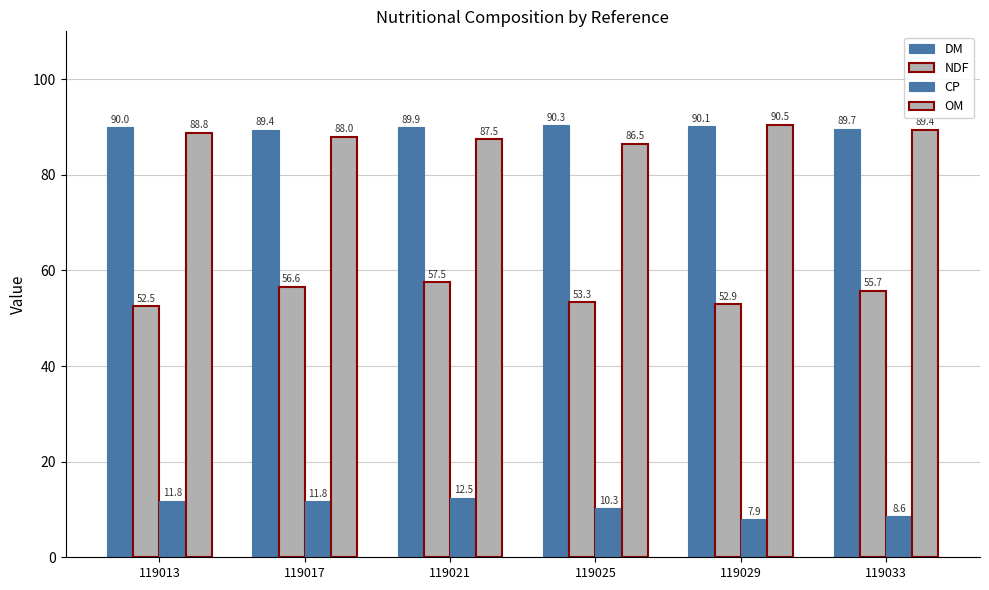

Count the number of categories in the chart.

6